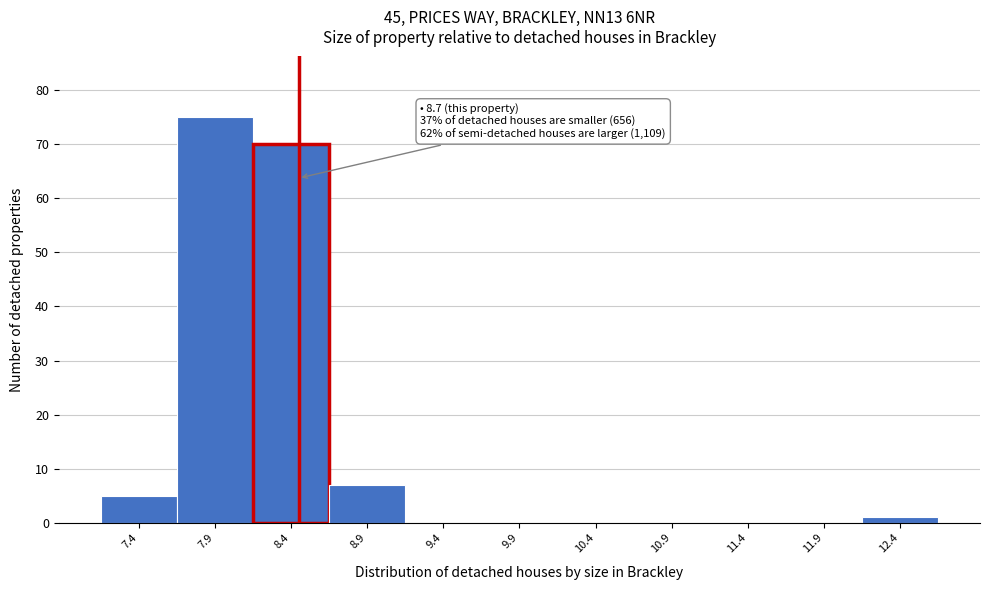

Reading left to right, extract all data points from this chart.

7.4=5	7.9=75	8.4=70	8.9=7	9.4=0	9.9=0	10.4=0	10.9=0	11.4=0	11.9=0	12.4=1